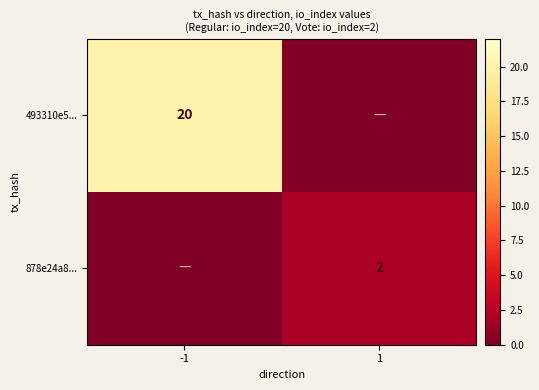

What is the total value across all series at -1?

20